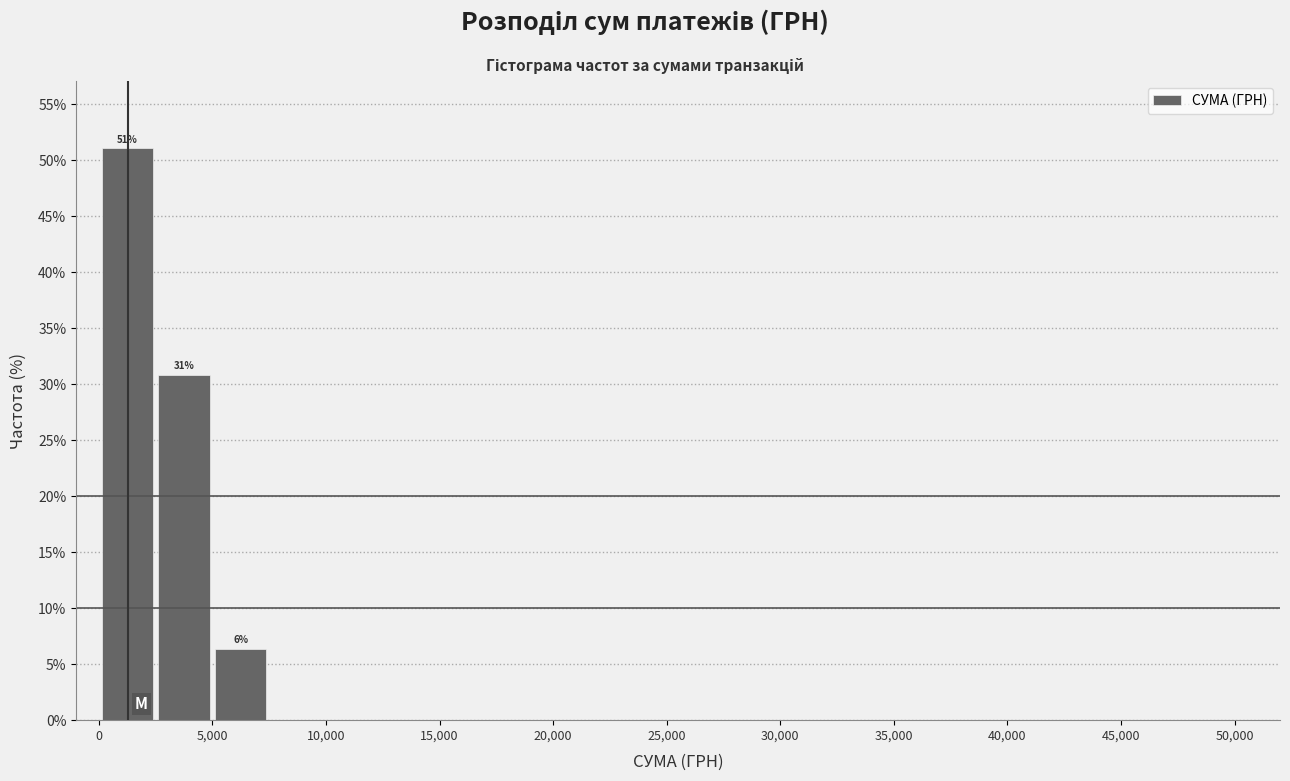

Which range on the x-axis has the tallest bar?

0 to 2500